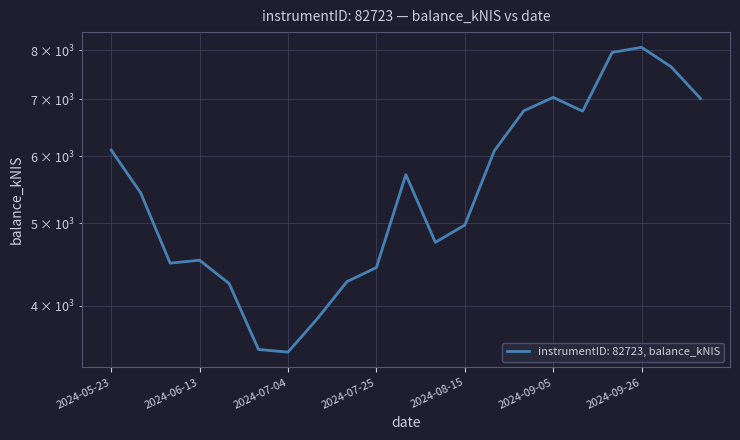

Approximately how many times larger is the value at 2024-07-04 compared to 2024-10-01?

0.5